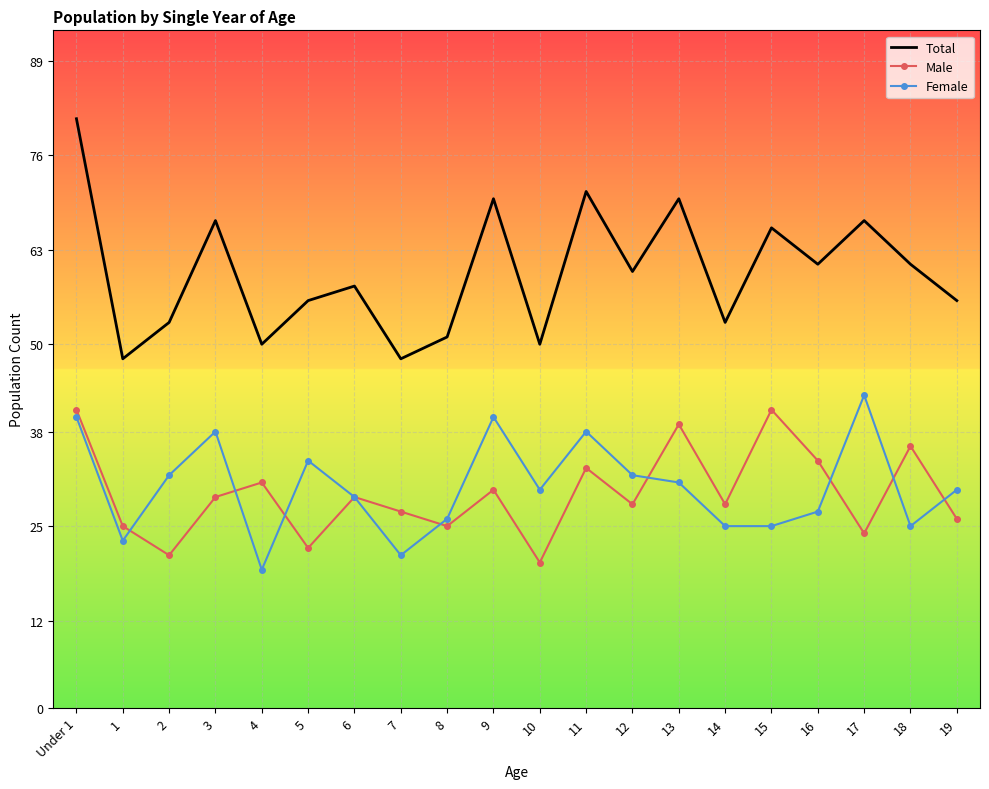

What is the maximum value for Male?

41